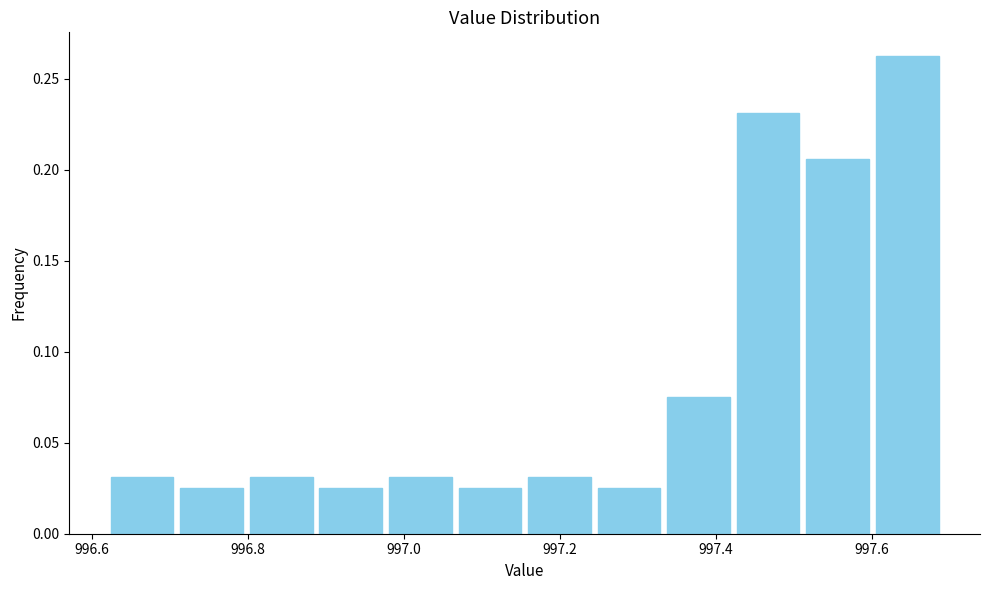

Reading left to right, list every bar in this chart as the range it spans on the x-axis followed by its height. Neither the bar edges nor the heights are printed on the chart, so give them approximately, as read against the axes.

996.62 to 996.70: 0.030
996.70 to 996.80: 0.025
996.80 to 996.88: 0.030
996.88 to 996.98: 0.025
996.98 to 997.06: 0.030
997.06 to 997.16: 0.025
997.16 to 997.24: 0.030
997.24 to 997.34: 0.025
997.34 to 997.42: 0.075
997.42 to 997.52: 0.230
997.52 to 997.60: 0.205
997.60 to 997.70: 0.265